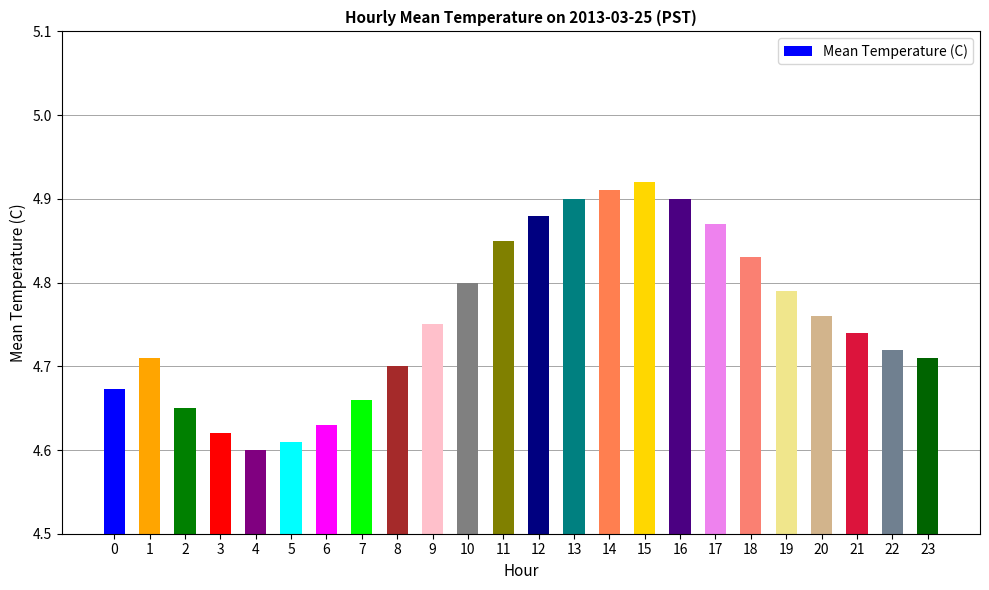

How many values are between 4 and 5?

24